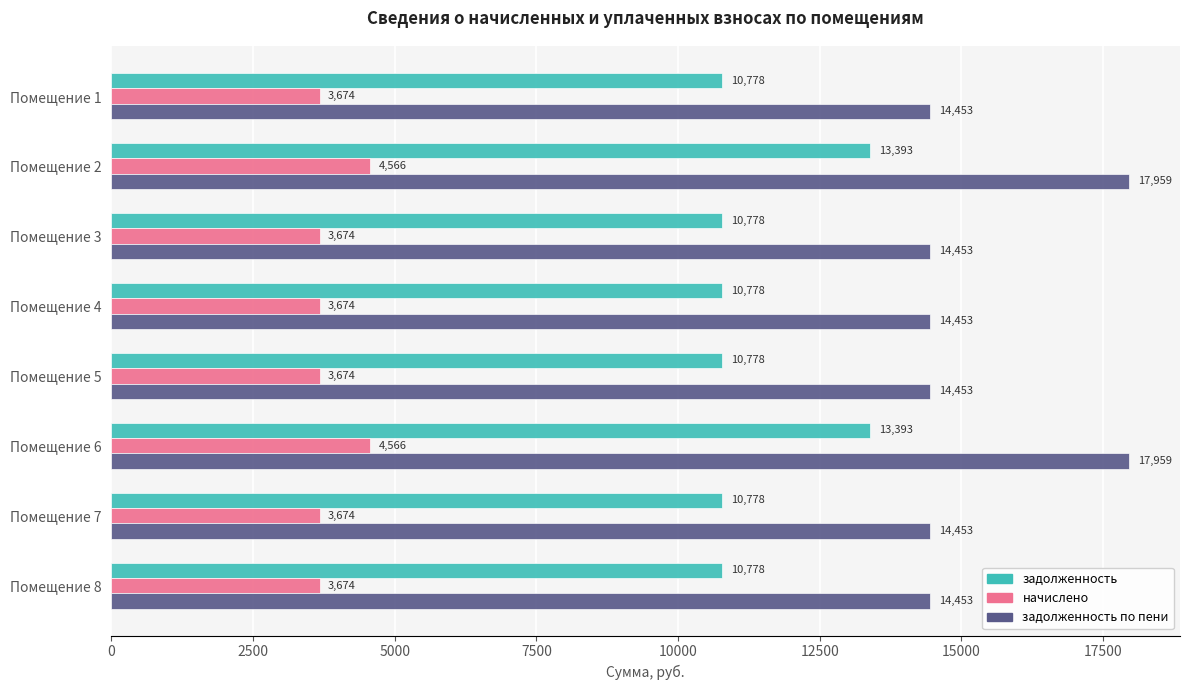

Which series has the largest range (max minus min)?

задолженность по пени